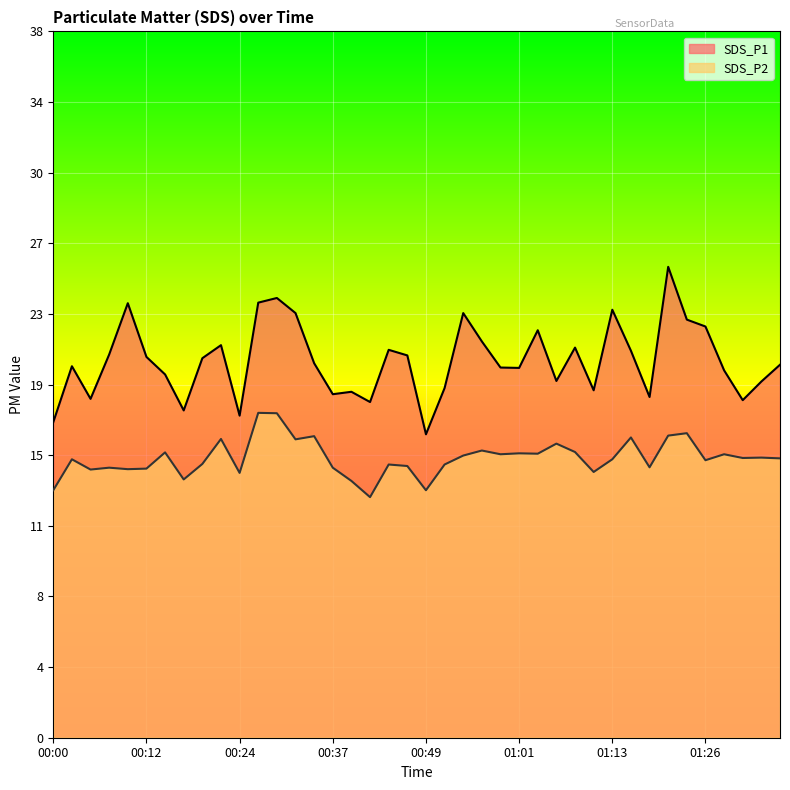

What is the maximum value shown in the chart?

25.2